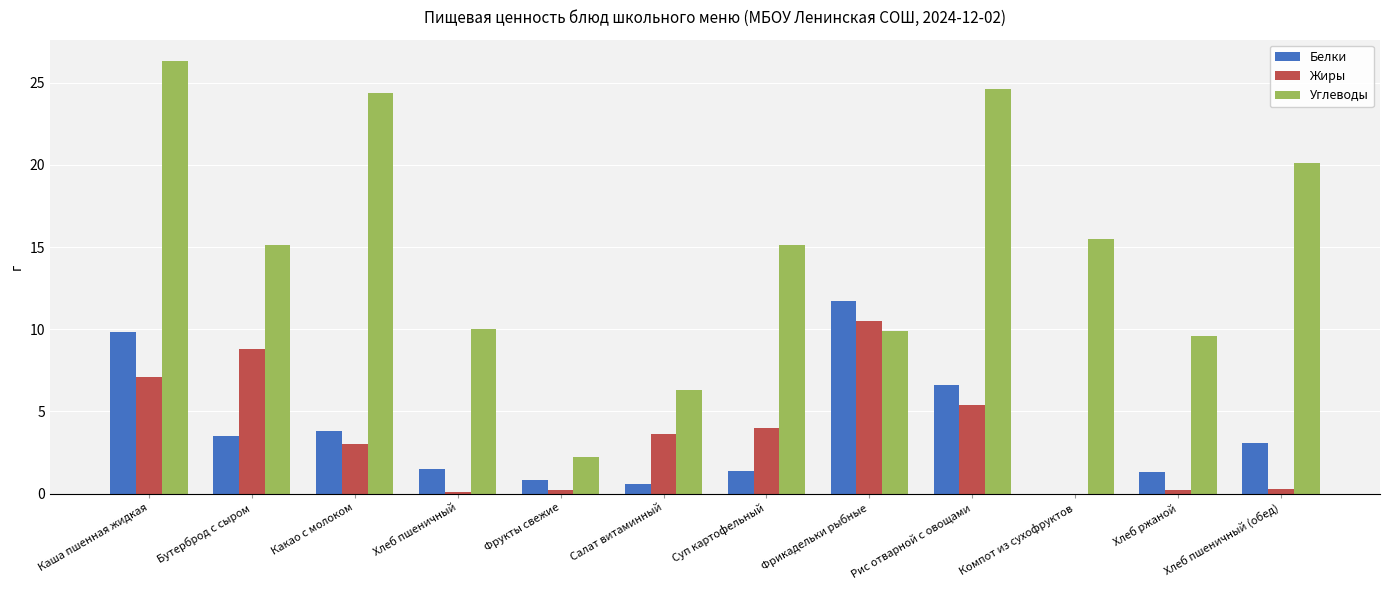

What is the approximate value of Жиры at Суп картофельный?

4.0